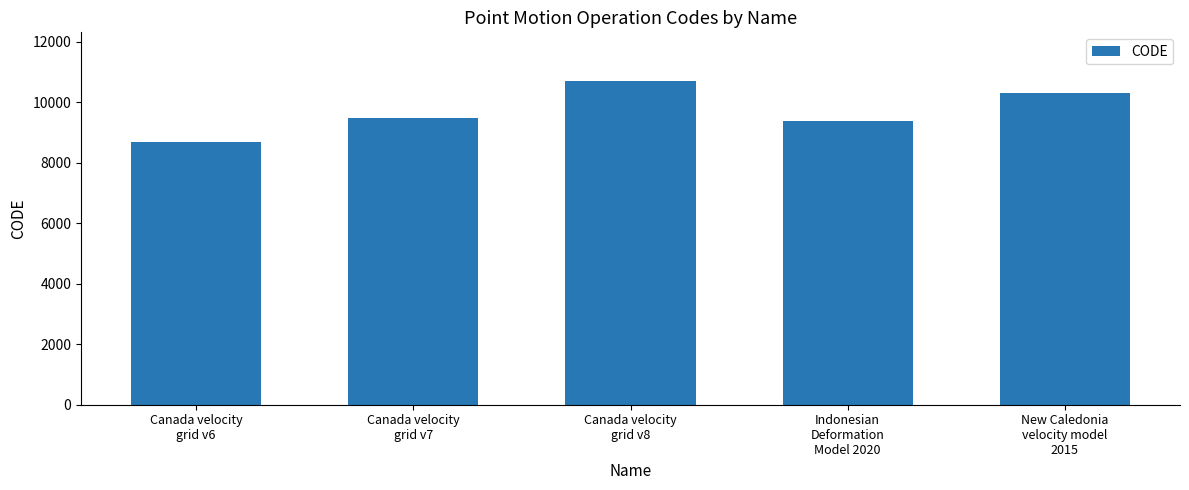

What is the maximum value shown in the chart?

10707